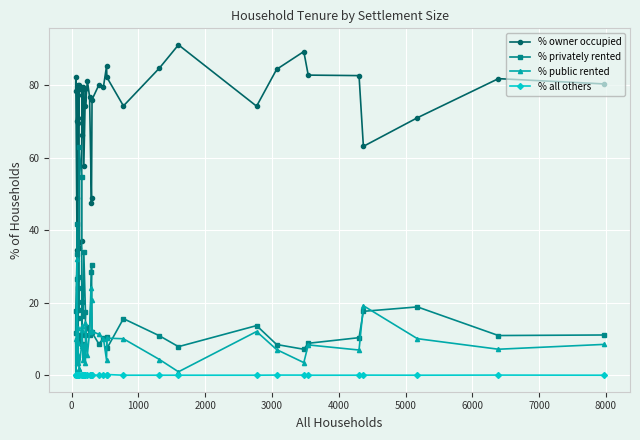

How many data points in % owner occupied are above 78?

21